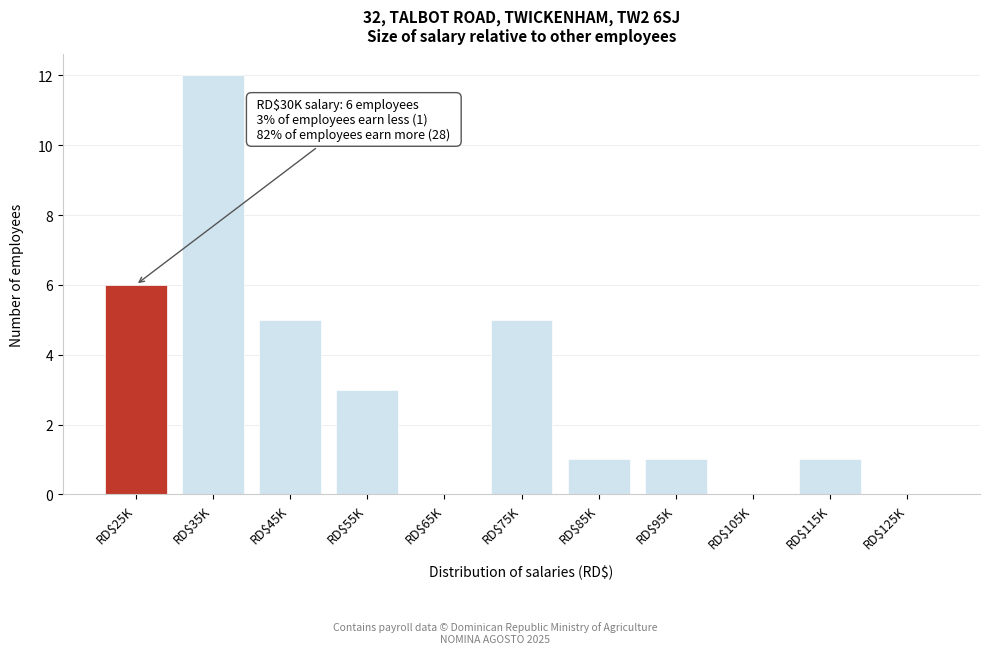

What is the greatest value displayed?

12